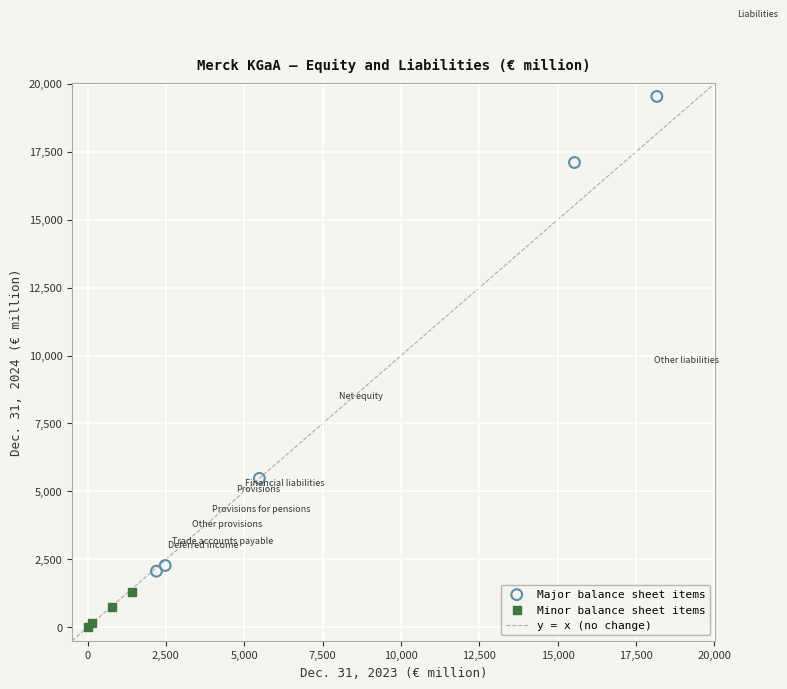

Which series has the largest Y range (max minus min)?

Major balance sheet items